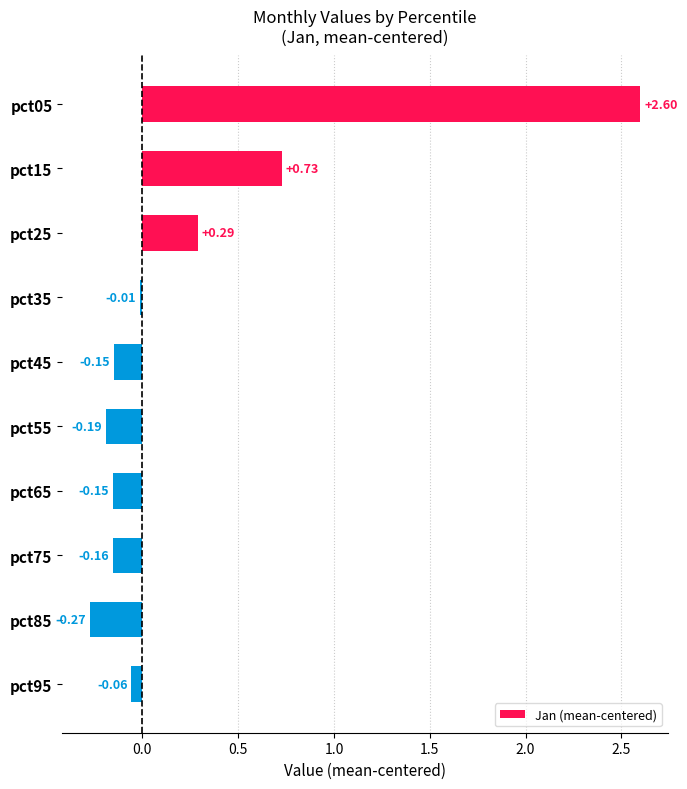

What is the change in value from pct15 to pct85?

-1.0